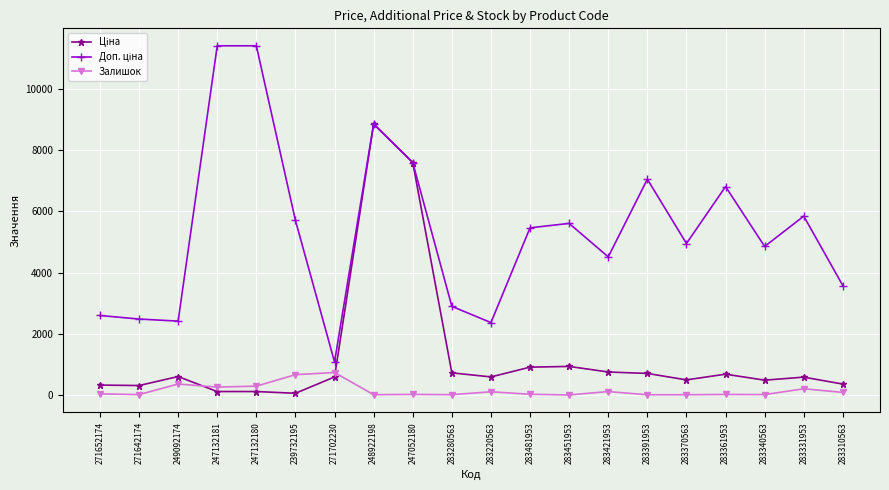

What is the maximum value shown in the chart?

11410.0